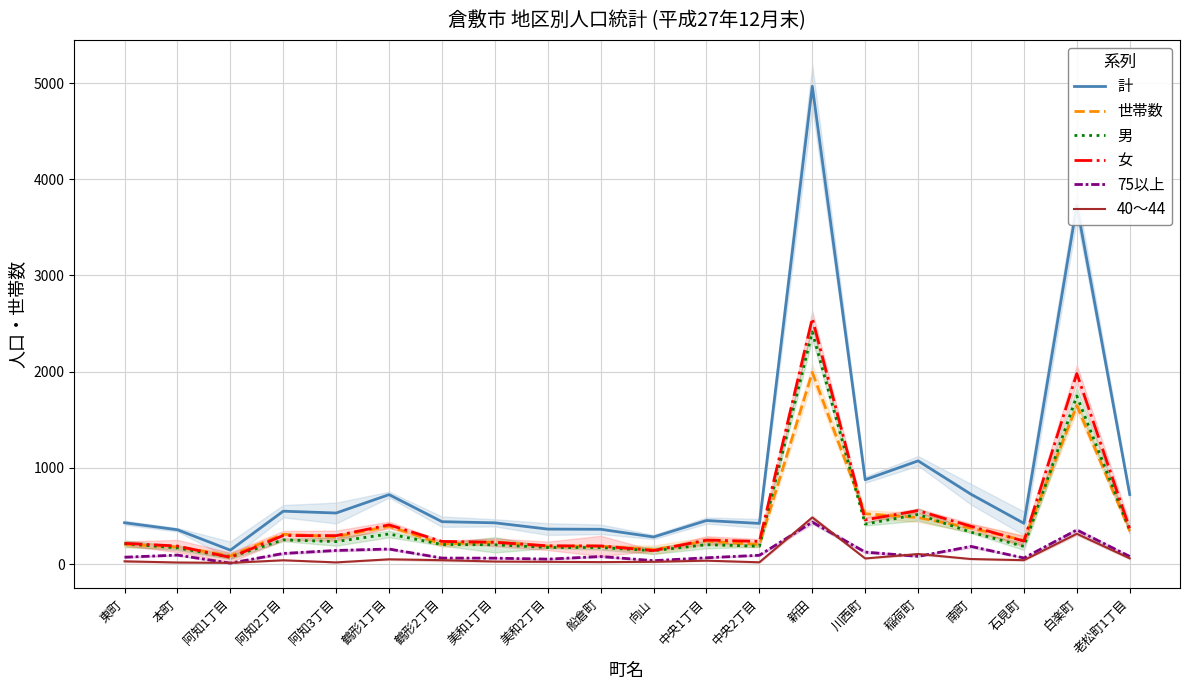

List the series in order of their peak value, lowest first.

75以上, 40～44, 世帯数, 男, 女, 計